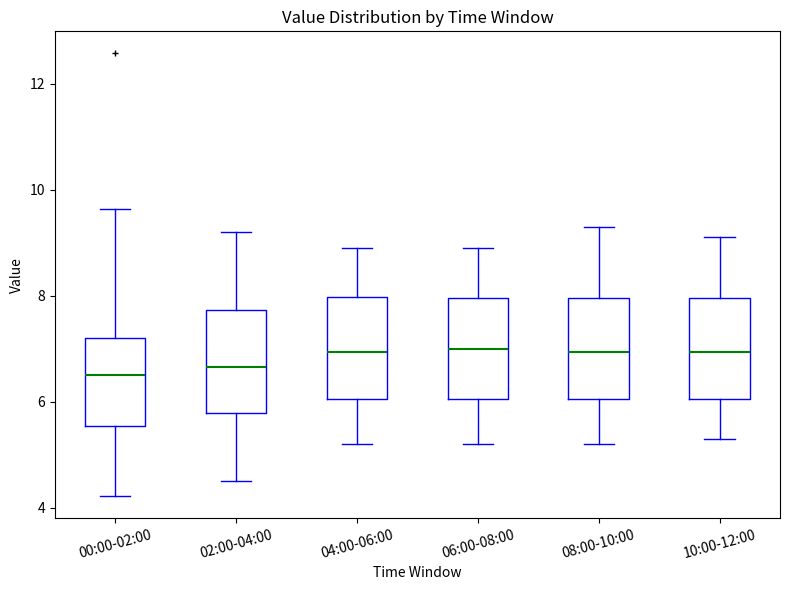

Where is the lower edge of the box for 10:00-12:00 on the y-axis? The values are not printed on the chart, so give them approximately, as read against the axis.

6.0